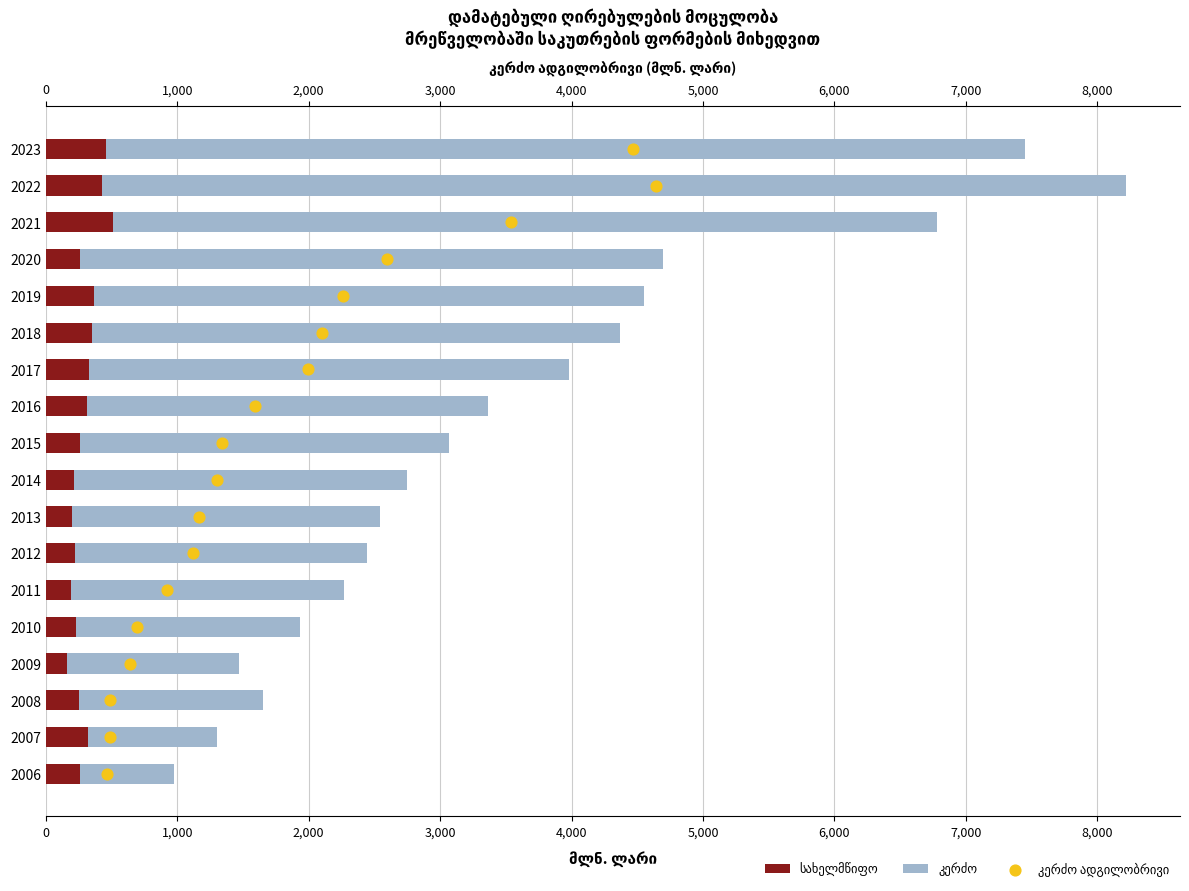

What are all the series names shown in the legend?

სახელმწიფო, კერძო, კერძო ადგილობრივი